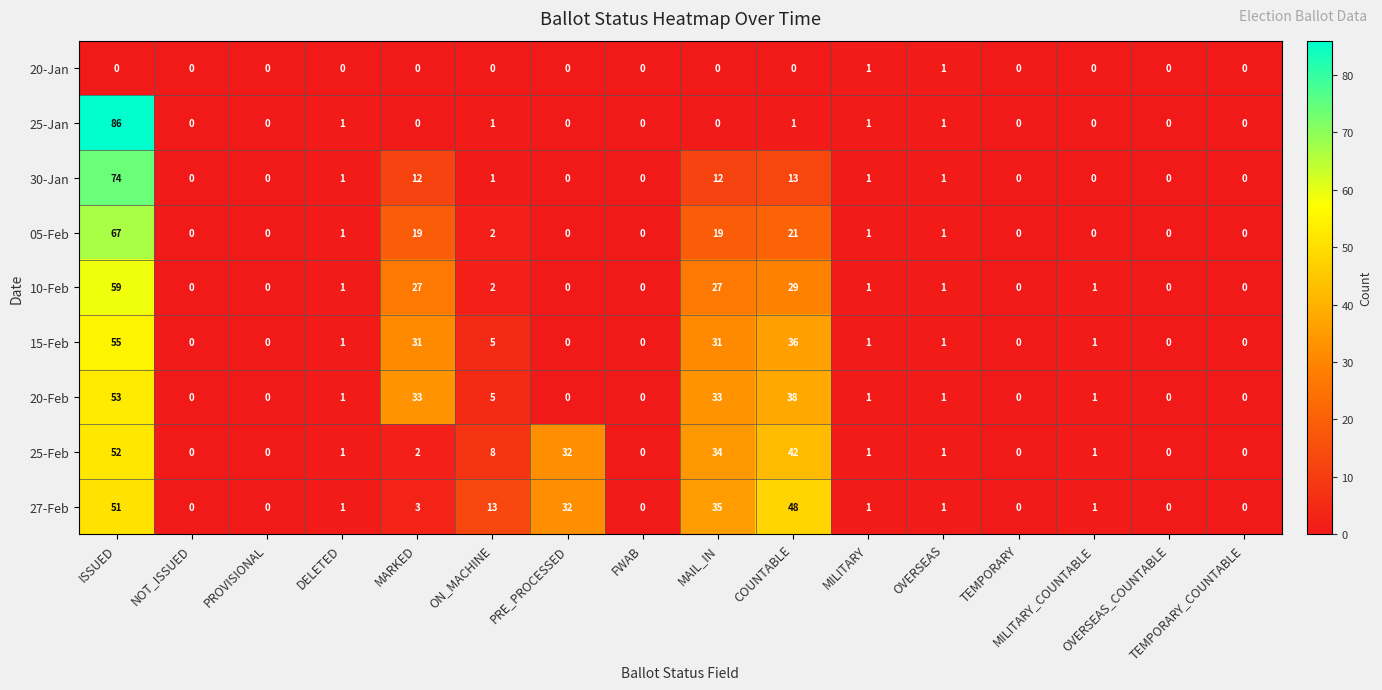

Which series has the largest range (max minus min)?

25-Jan